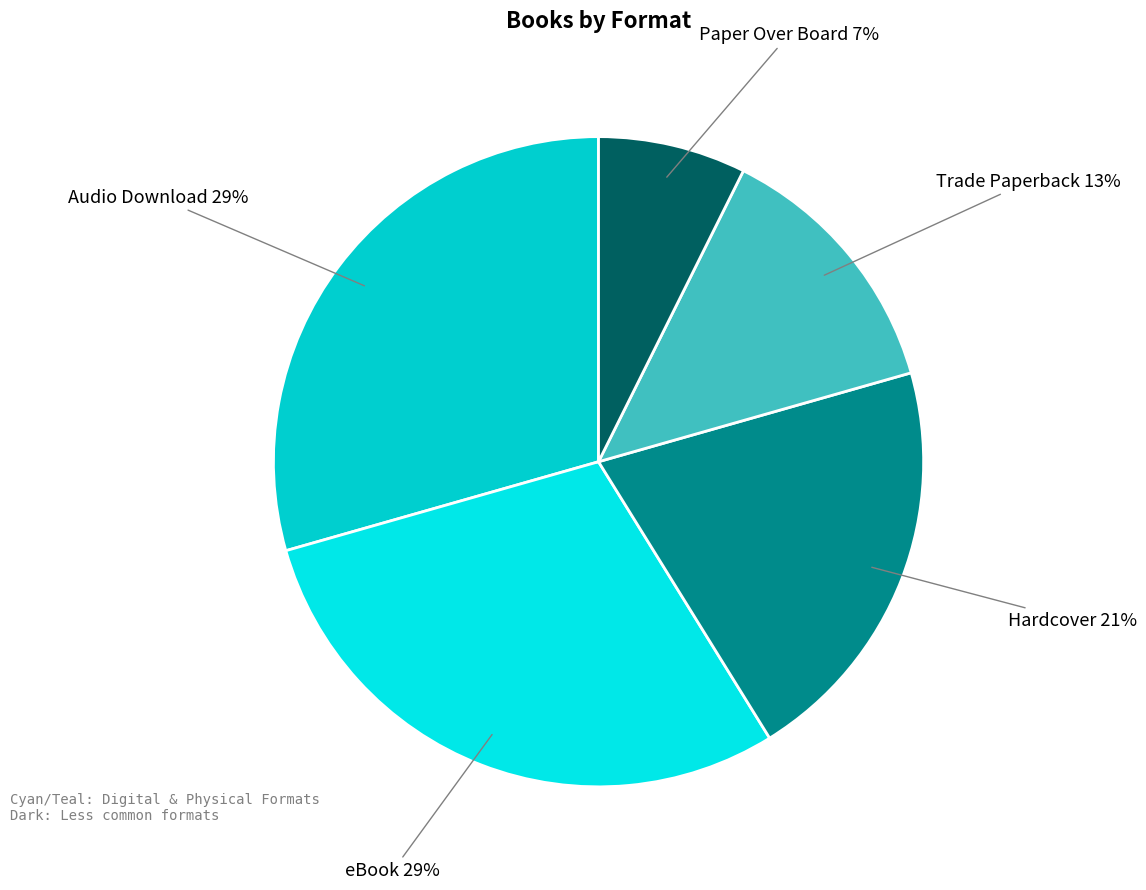

Combined, do Trade Paperback and Audio Download account for over 50%?

No